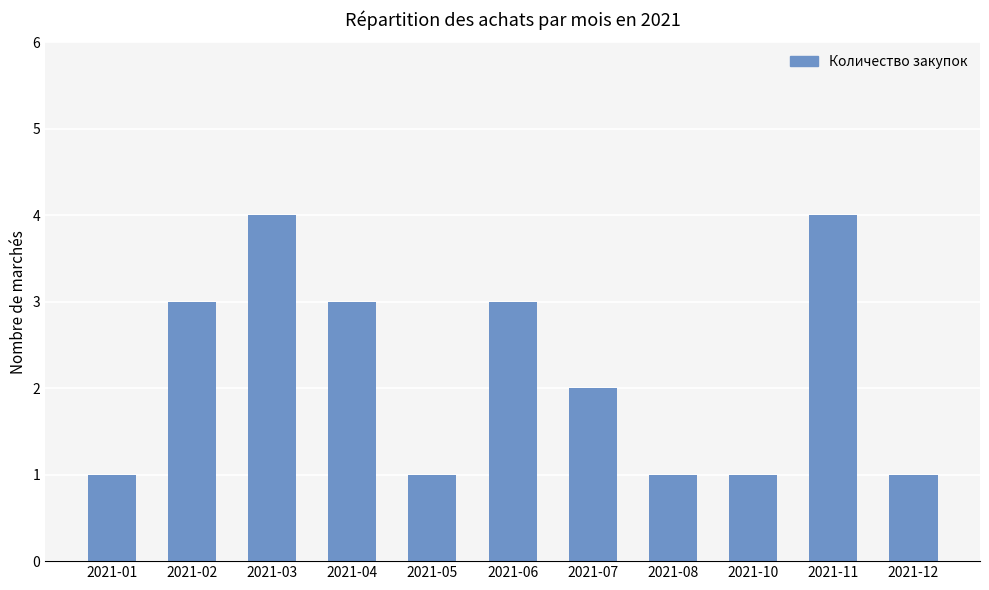

How many bars are there in total?

11